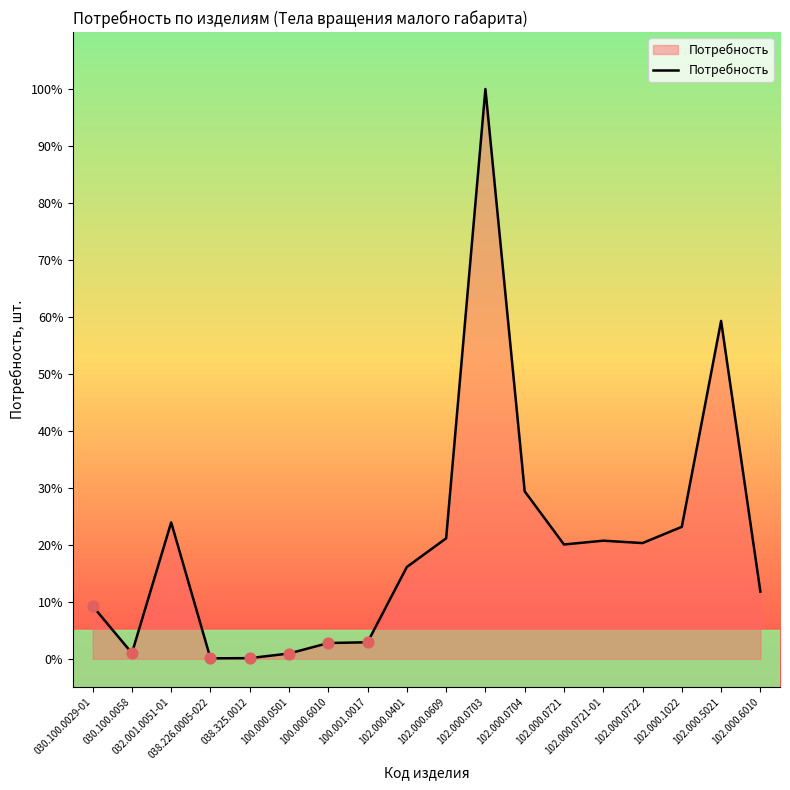

What is the change in value from 032.001.0051-01 to 038.226.0005-022?

-23.9